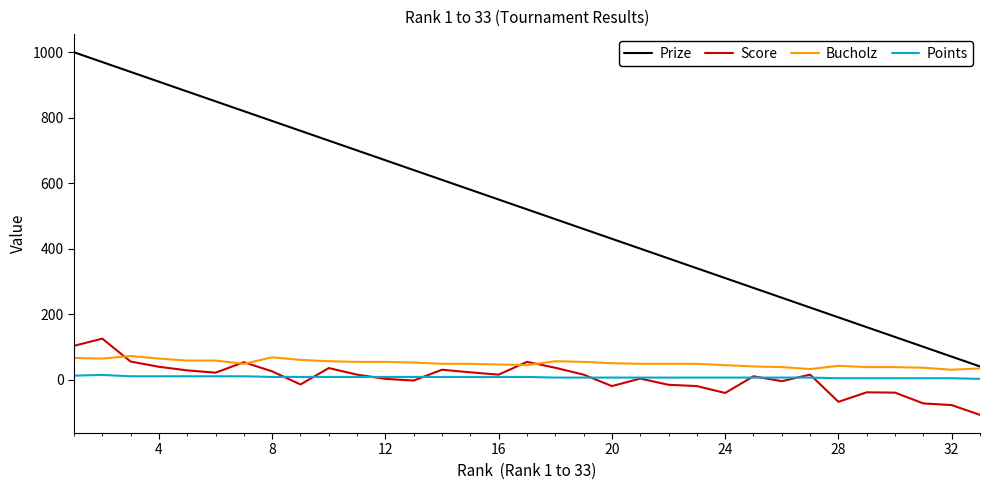

What is the greatest value displayed?

1000